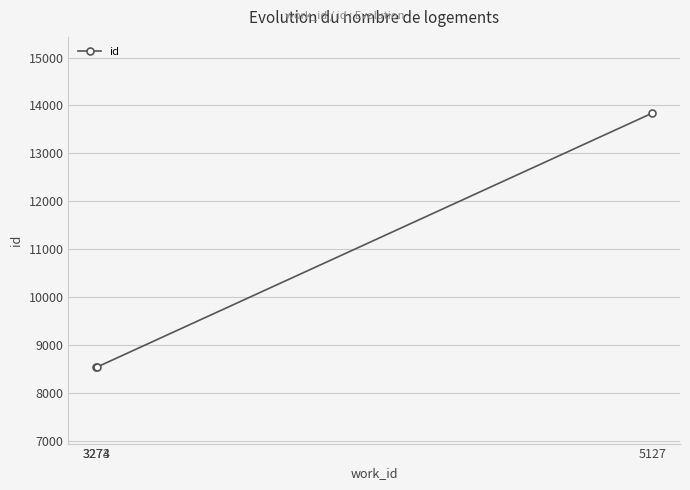

How many data points are less than 8535?

1